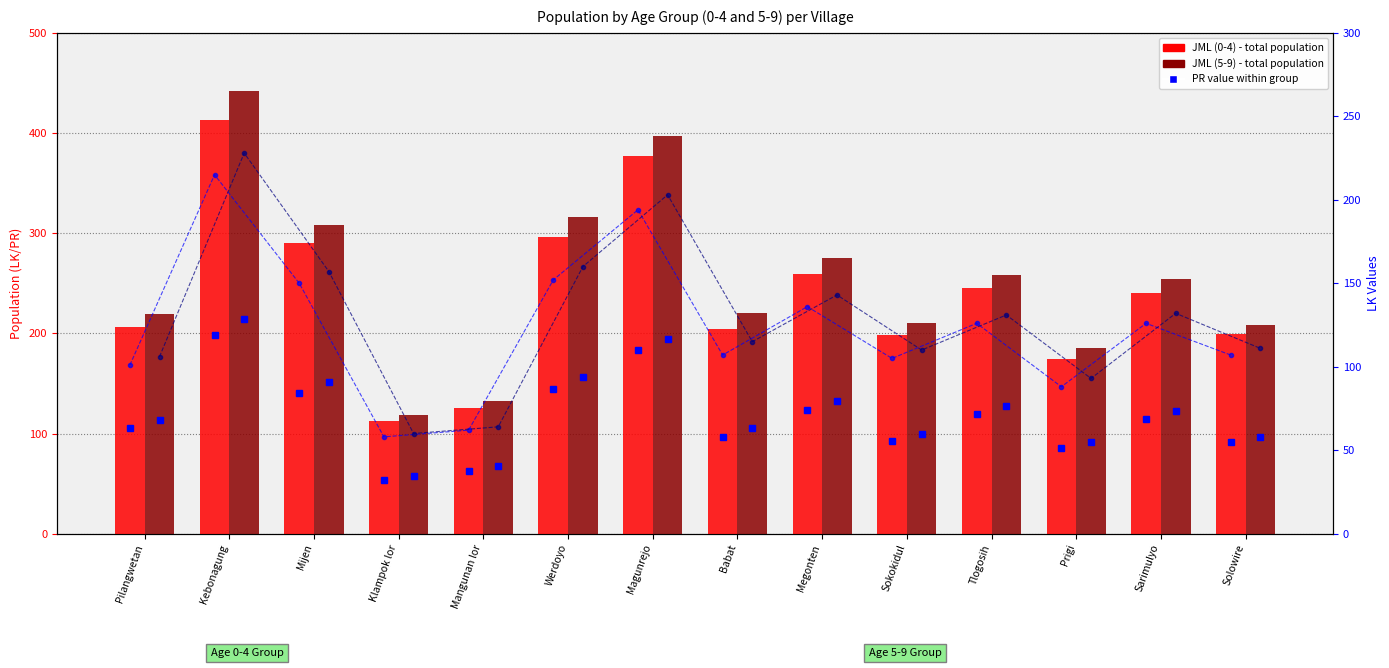

Reading right to left, transcribe all the data shown in this chart.

JML (0-4): 199	240	174	245	198	259	204	377	296	125	112	290	413	206
JML (5-9): 208	254	185	258	210	275	220	397	316	132	118	308	442	219
LK (0-4): 107	126	88	126	105	136	107	194	152	62	58	150	215	101
LK (5-9): 111	132	93	131	110	143	115	203	160	64	60	157	228	106